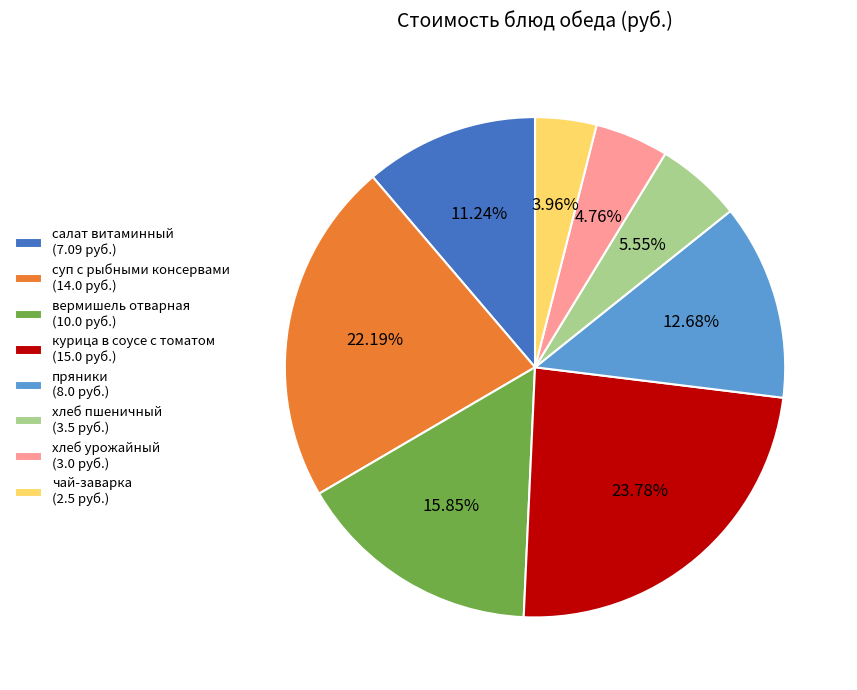

Is it true that салат витаминный is 20% of the pie?

False